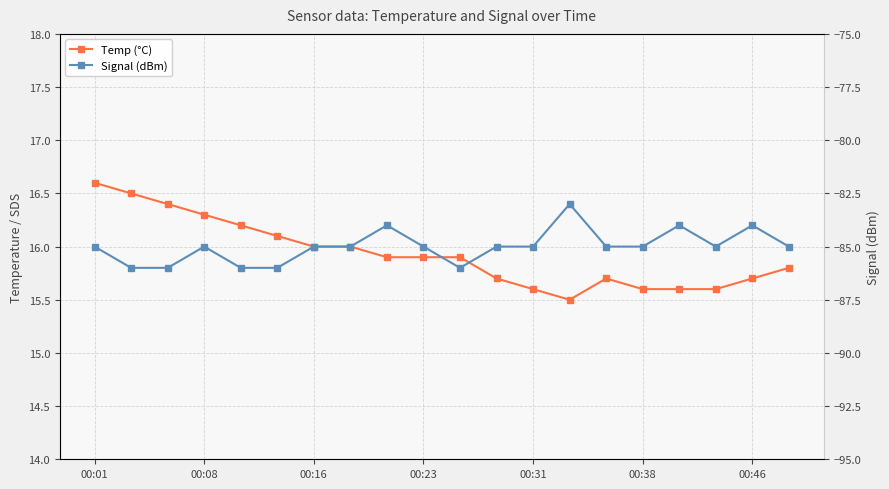

True or false: Temp (°C) and Signal (dBm) cross at least once.

False